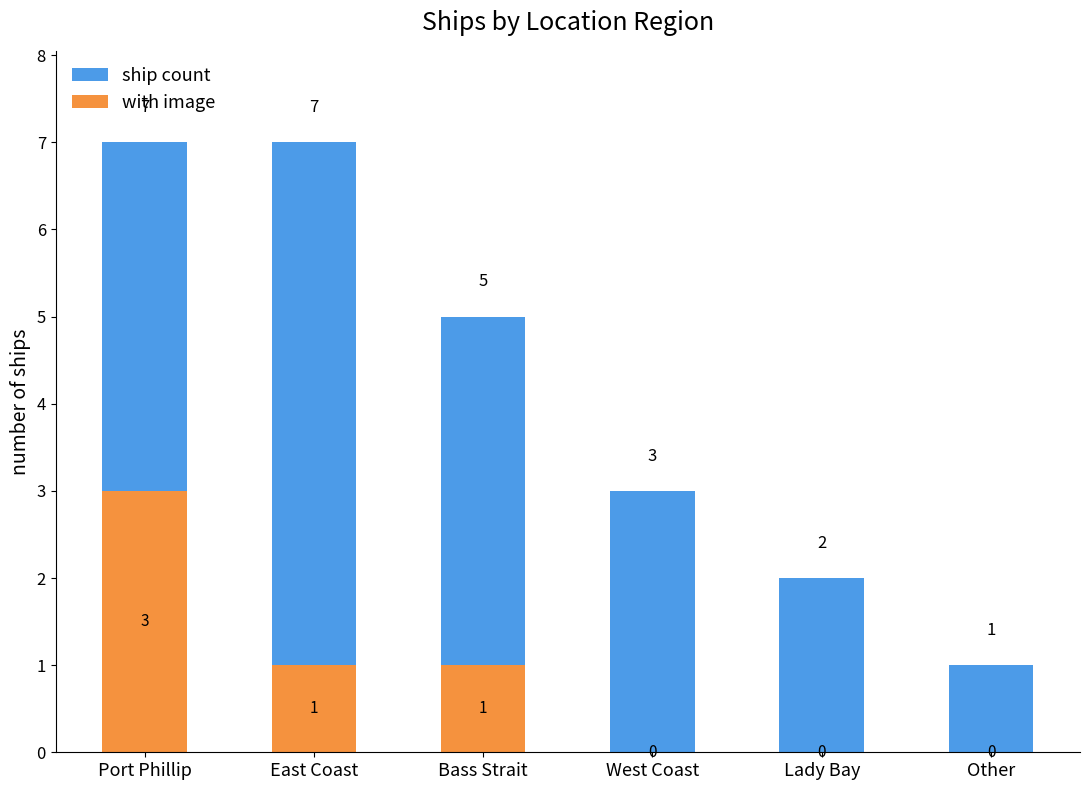

Does the chart contain any negative values?

No